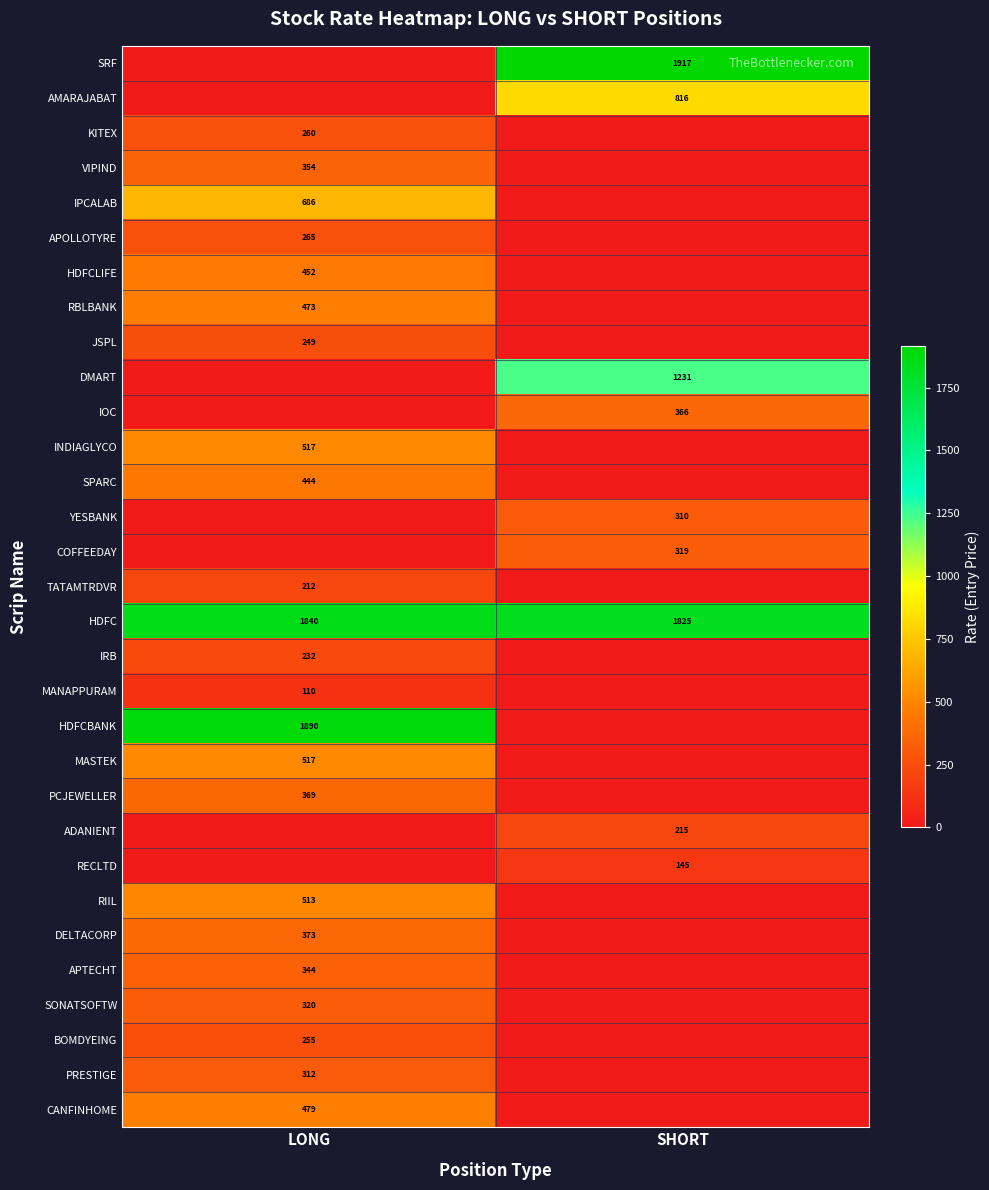

Is it true that YESBANK equals 543 at SHORT?

False